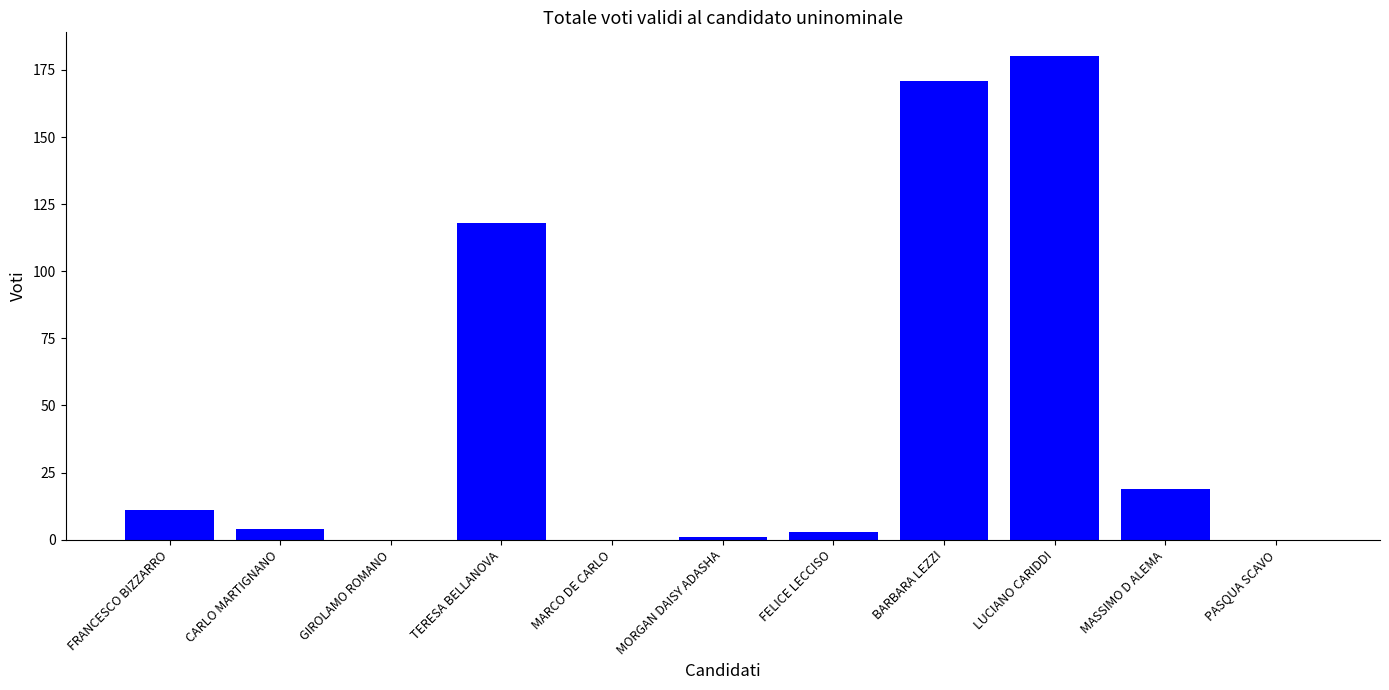

What is the sum of the values at FRANCESCO BIZZARRO and FELICE LECCISO?

14